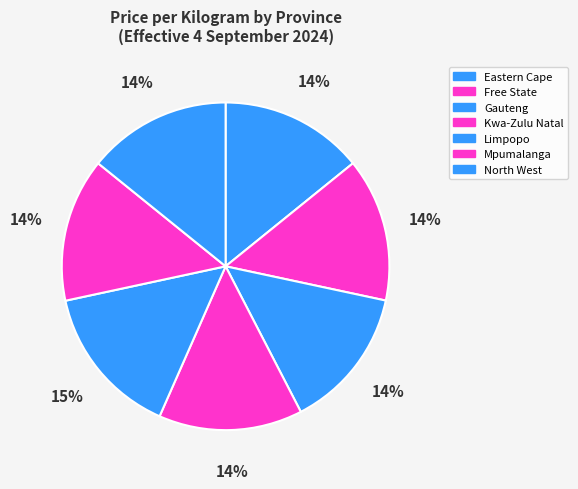

Is there a majority slice in this chart?

No